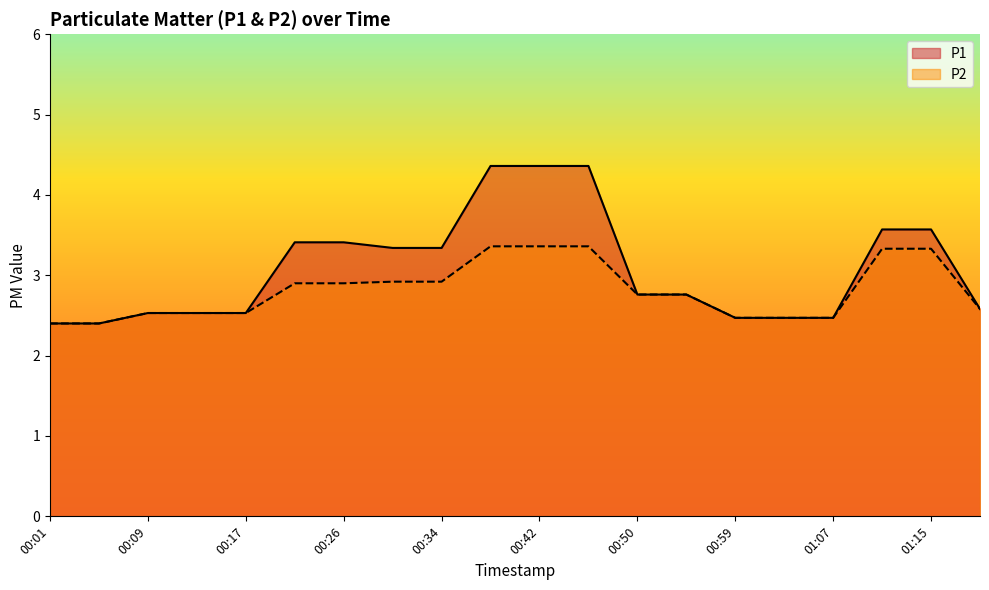

What is the value of the P2 point at the 16th from the left?

2.5